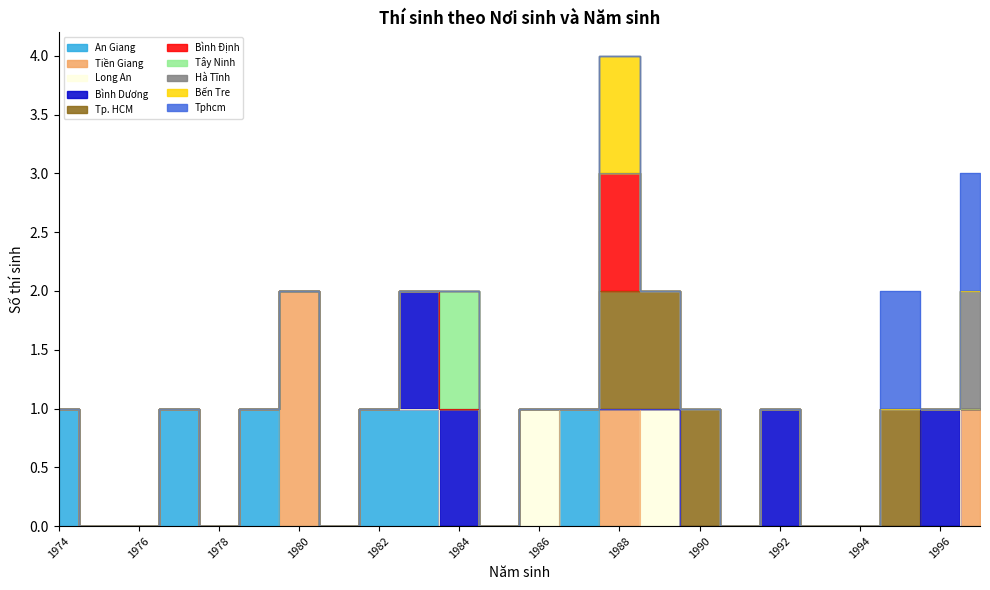

Approximately how many times larger is the value at Tây Ninh compared to An Giang?

0.2